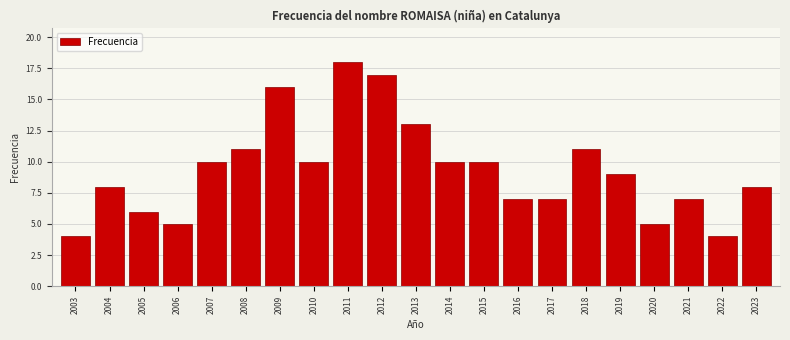

Reading right to left, what are all the values shown in this chart?

2023=8	2022=4	2021=7	2020=5	2019=9	2018=11	2017=7	2016=7	2015=10	2014=10	2013=13	2012=17	2011=18	2010=10	2009=16	2008=11	2007=10	2006=5	2005=6	2004=8	2003=4